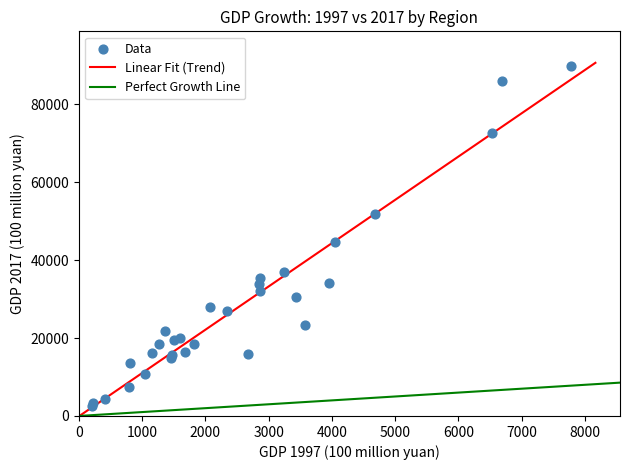

What Y value in the scatter plot is closest to 46165?

44552.8